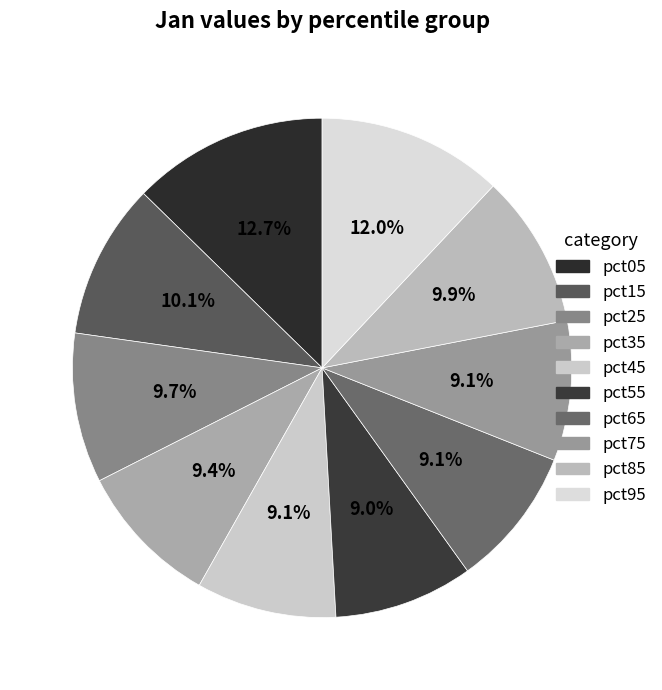

Count the number of slices in the pie.

10